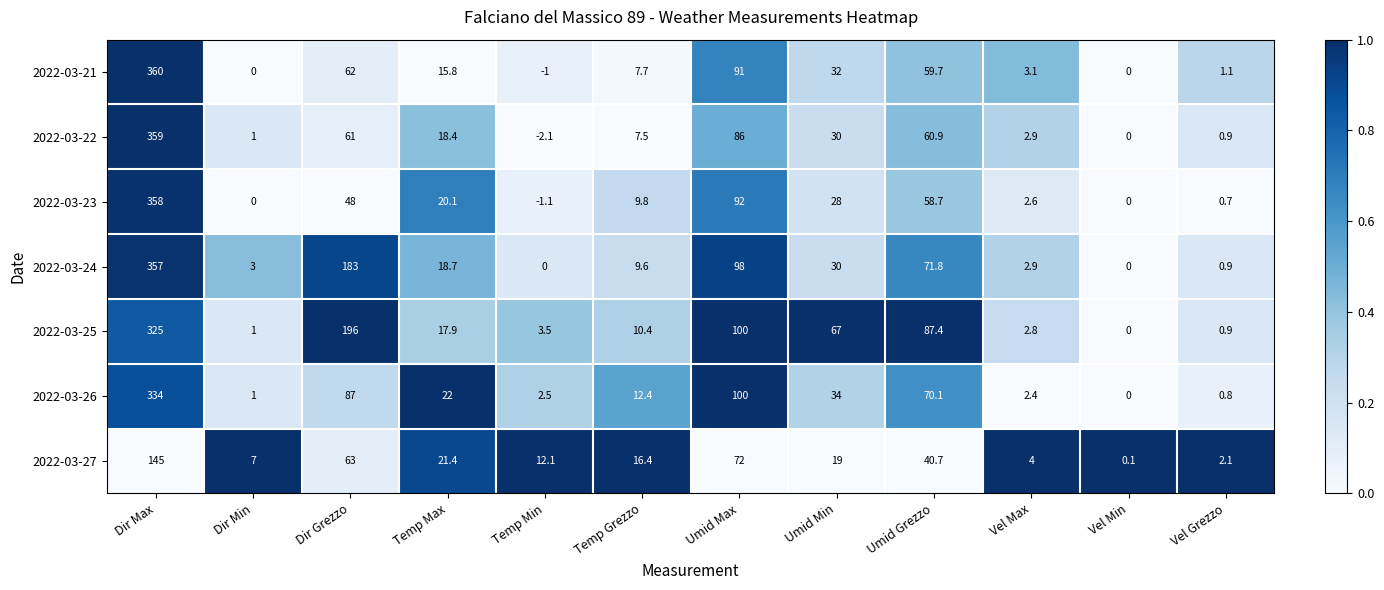

The 2022-03-21 series shows -1.8 at Temp Min. True or false?

False